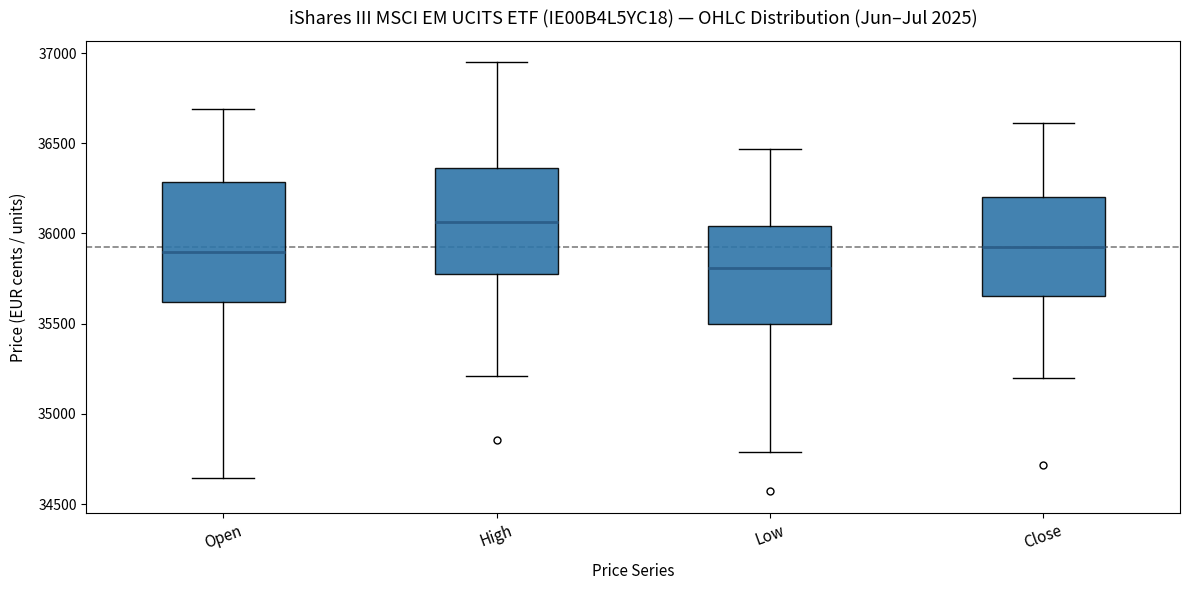

Reading left to right, read every box against the y-axis: the position of its median line, the range the box covers, and the ends of its whiskers. The values are not printed on the chart, so give them approximately, as read against the axis.

Open: median 35900, box 35600 to 36300, whiskers 34650 to 36700
High: median 36050, box 35800 to 36350, whiskers 35200 to 36950
Low: median 35800, box 35500 to 36050, whiskers 34800 to 36450
Close: median 35950, box 35650 to 36200, whiskers 35200 to 36600